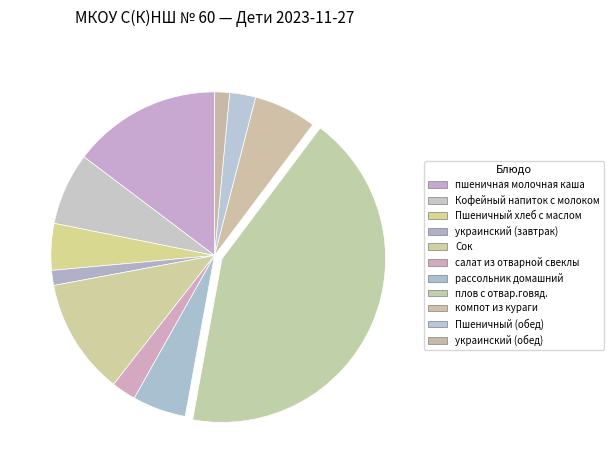

True or false: пшеничная молочная каша accounts for 20% of the total.

False